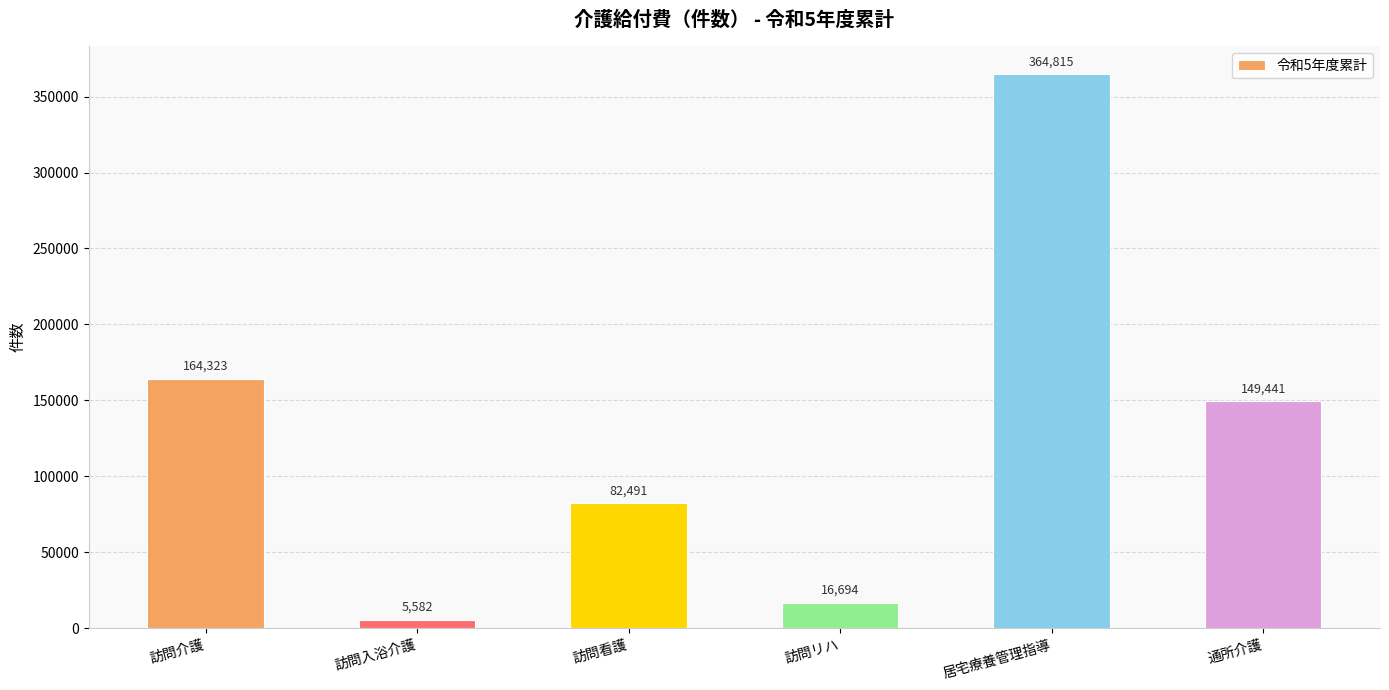

What is the difference between the maximum and minimum values?

359233